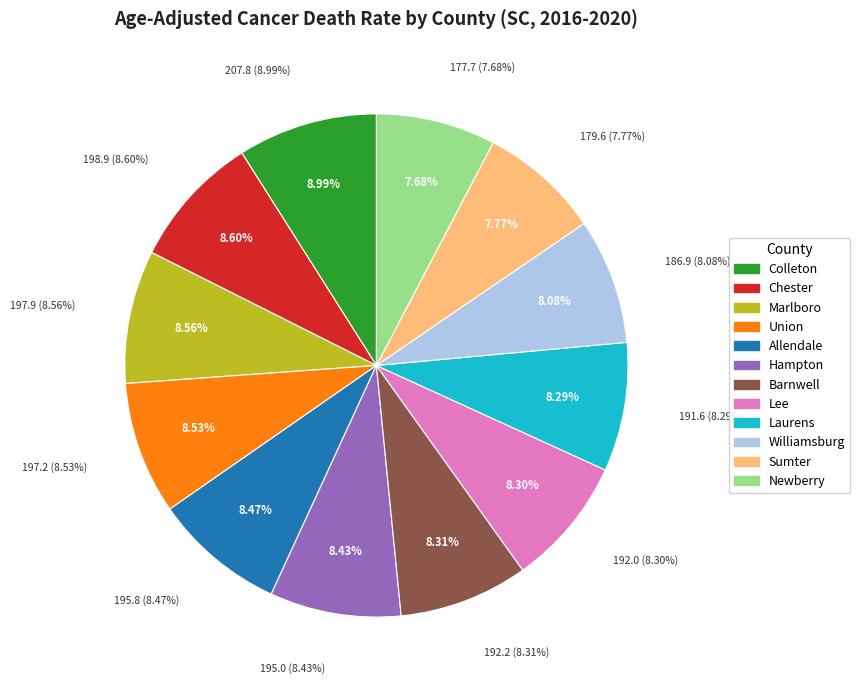

Is it true that Newberry is 8% of the pie?

True